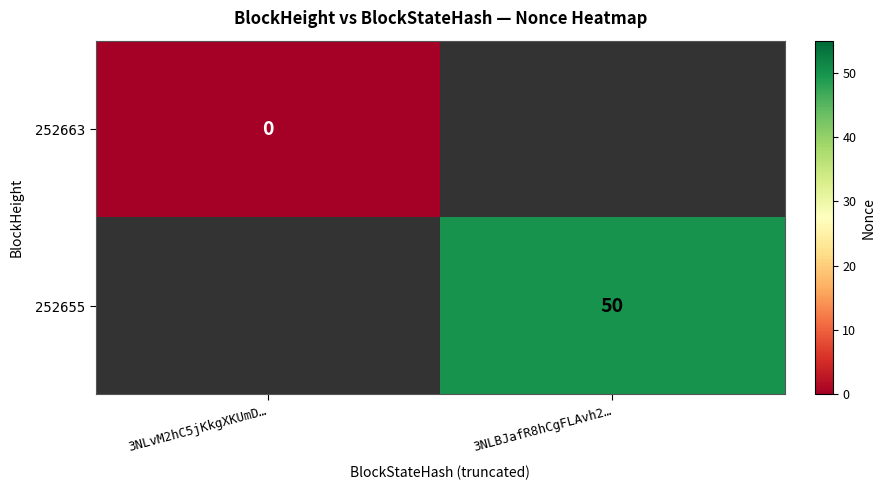

True or false: 252655 has a value of 50 at 3NLBJafR8hCgFLAvh2….

True